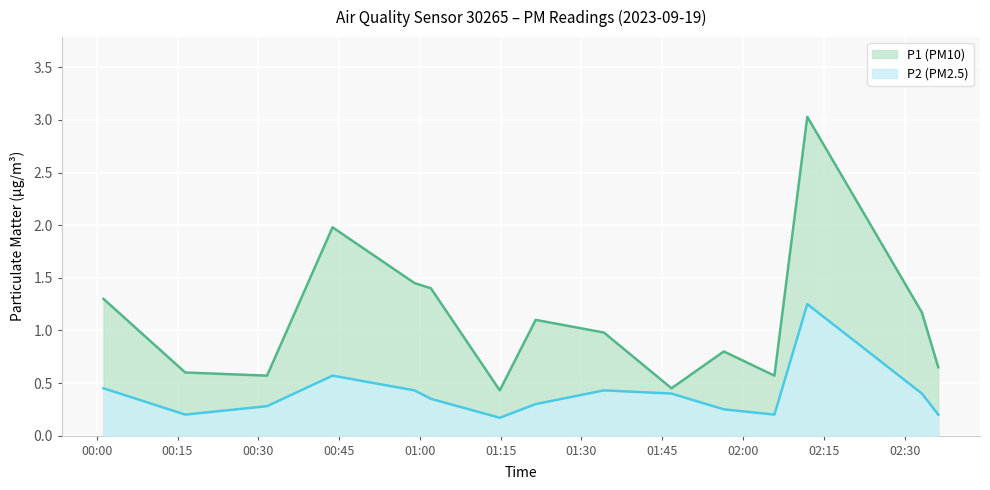

How many interior local peaks does the P1 series have?

4